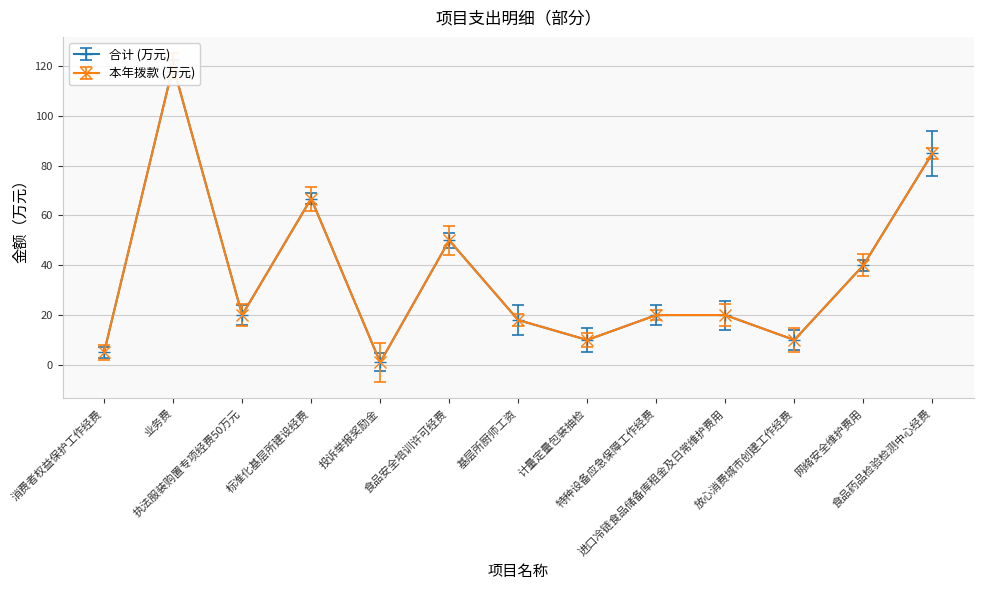

Reading left to right, what are all the values shown in this chart?

合计 (万元): 消费者权益保护工作经费=5.0	业务费=120.0	执法服装购置专项经费50万元=20.0	标准化基层所建设经费=66.8	投诉举报奖励金=1.0	食品安全培训许可经费=50.0	基层所厨师工资=18.0	计量定量包装抽检=10.0	特种设备应急保障工作经费=20.0	进口冷链食品储备库租金及日常维护费用=20.0	放心消费城市创建工作经费=10.0	网络安全维护费用=40.0	食品药品检验检测中心经费=85.0
本年拨款 (万元): 消费者权益保护工作经费=5.0	业务费=120.0	执法服装购置专项经费50万元=20.0	标准化基层所建设经费=66.8	投诉举报奖励金=1.0	食品安全培训许可经费=50.0	基层所厨师工资=18.0	计量定量包装抽检=10.0	特种设备应急保障工作经费=20.0	进口冷链食品储备库租金及日常维护费用=20.0	放心消费城市创建工作经费=10.0	网络安全维护费用=40.0	食品药品检验检测中心经费=85.0